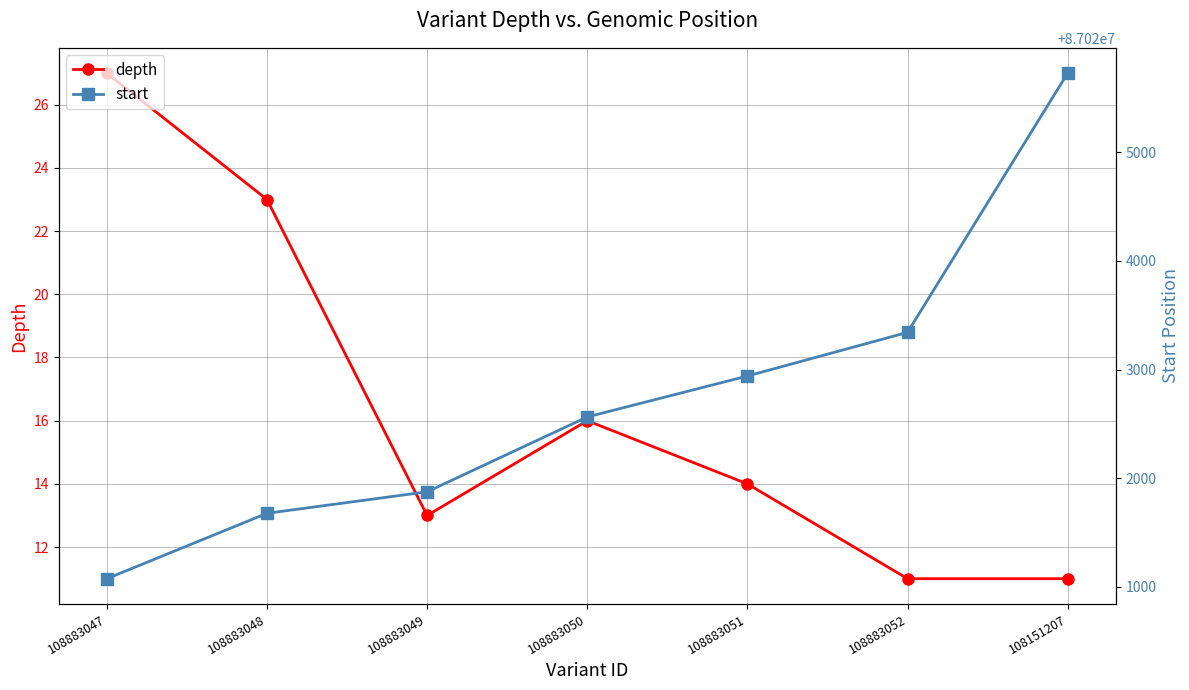

What is the value of the depth point at the 5th from the left?

14